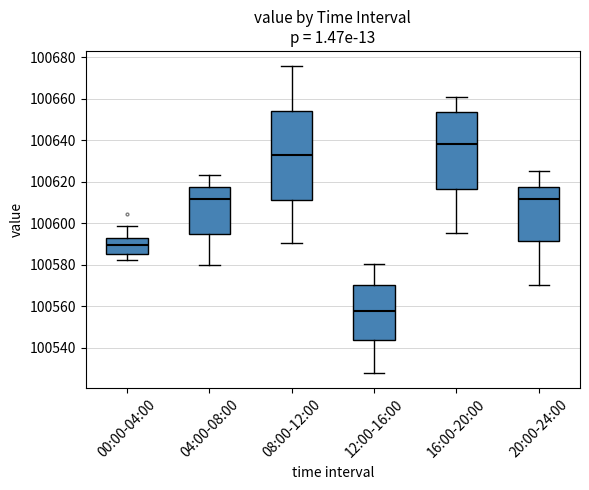

Reading left to right, read every box against the y-axis: the position of its median line, the range the box covers, and the ends of its whiskers. The values are not printed on the chart, so give them approximately, as read against the axis.

00:00-04:00: median 100590, box 100586 to 100592, whiskers 100582 to 100598
04:00-08:00: median 100612, box 100596 to 100618, whiskers 100580 to 100624
08:00-12:00: median 100632, box 100612 to 100654, whiskers 100590 to 100676
12:00-16:00: median 100558, box 100544 to 100570, whiskers 100528 to 100580
16:00-20:00: median 100638, box 100616 to 100654, whiskers 100596 to 100662
20:00-24:00: median 100612, box 100592 to 100618, whiskers 100570 to 100626